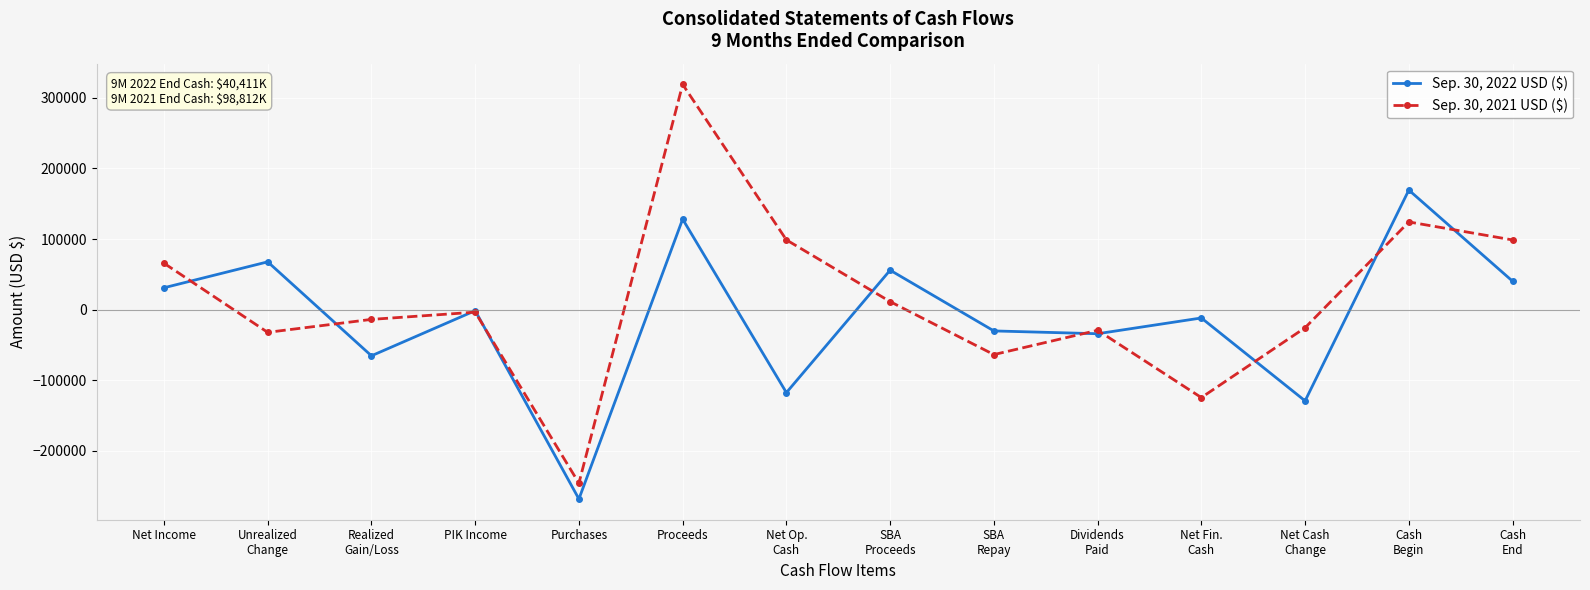

At which category does the chart reach its minimum across all series?

Purchases